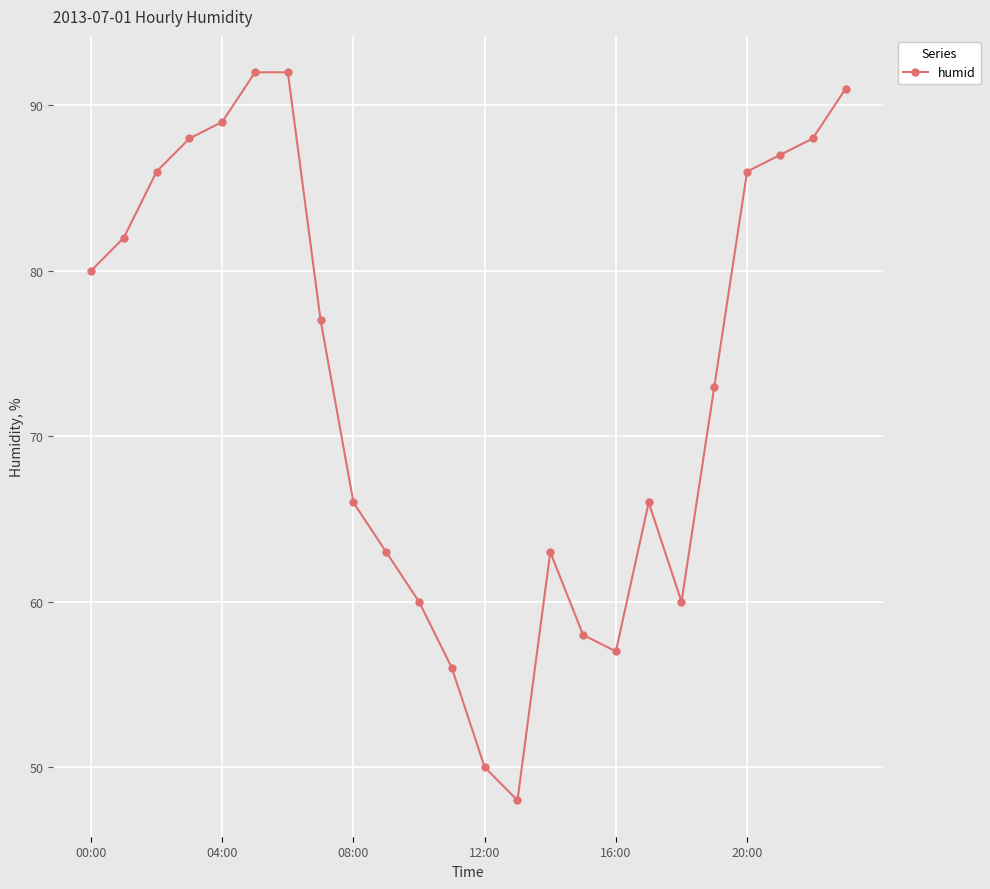

What is the difference between the second highest and minimum values?

44